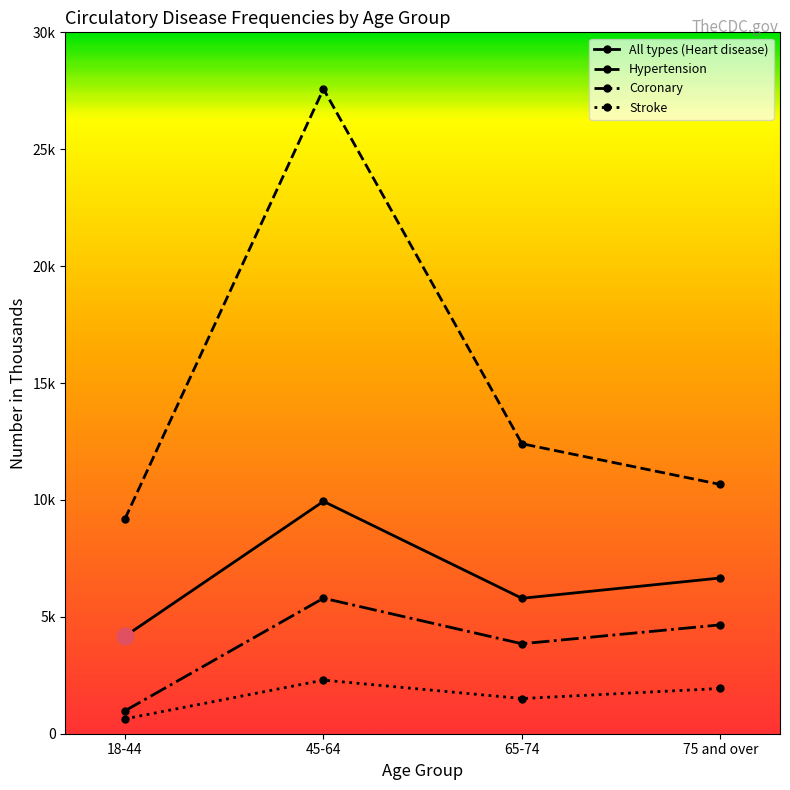

Is this an area chart (filled region under the line)?

No